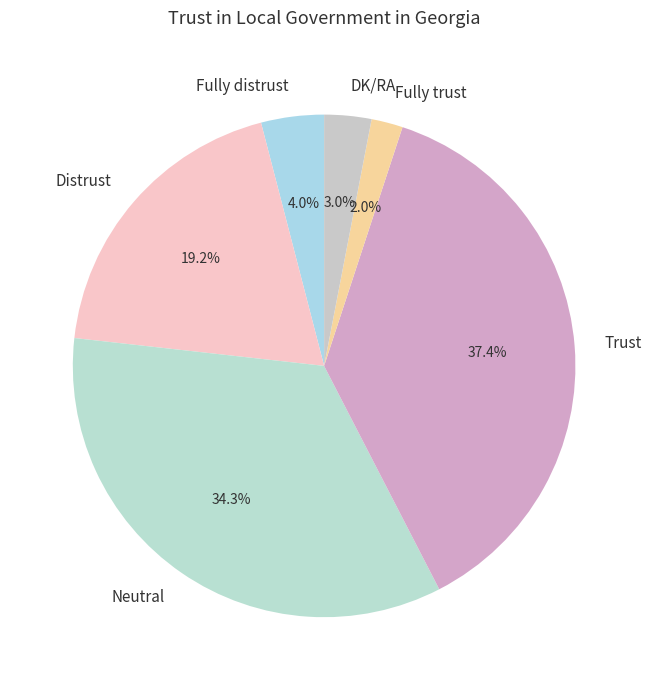

Rank the categories by value from highest to lowest.

Trust, Neutral, Distrust, Fully distrust, DK/RA, Fully trust